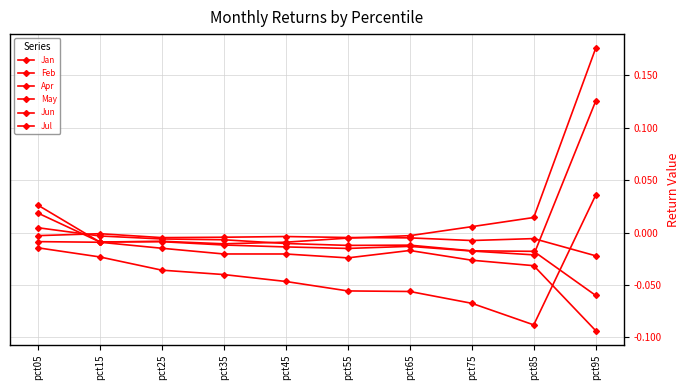

At which category does the chart reach its minimum across all series?

pct95